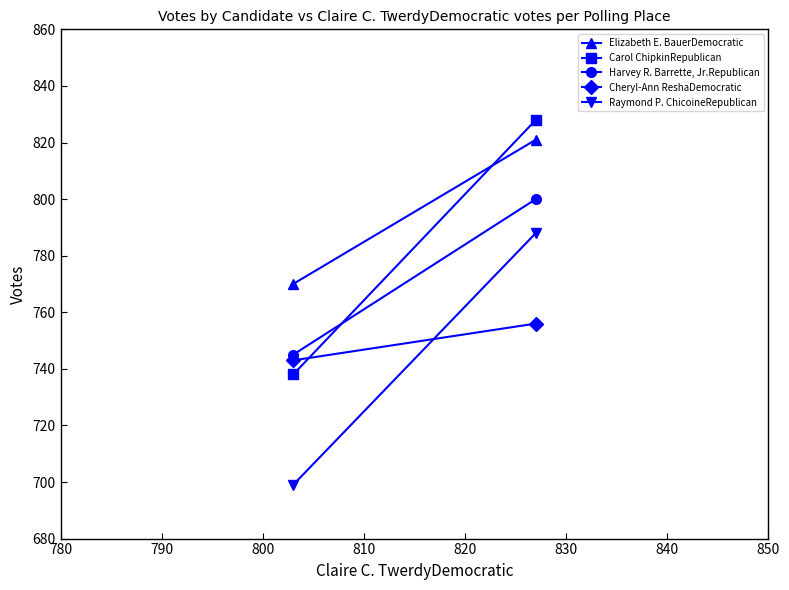

What is the average value of the Carol ChipkinRepublican series?

783